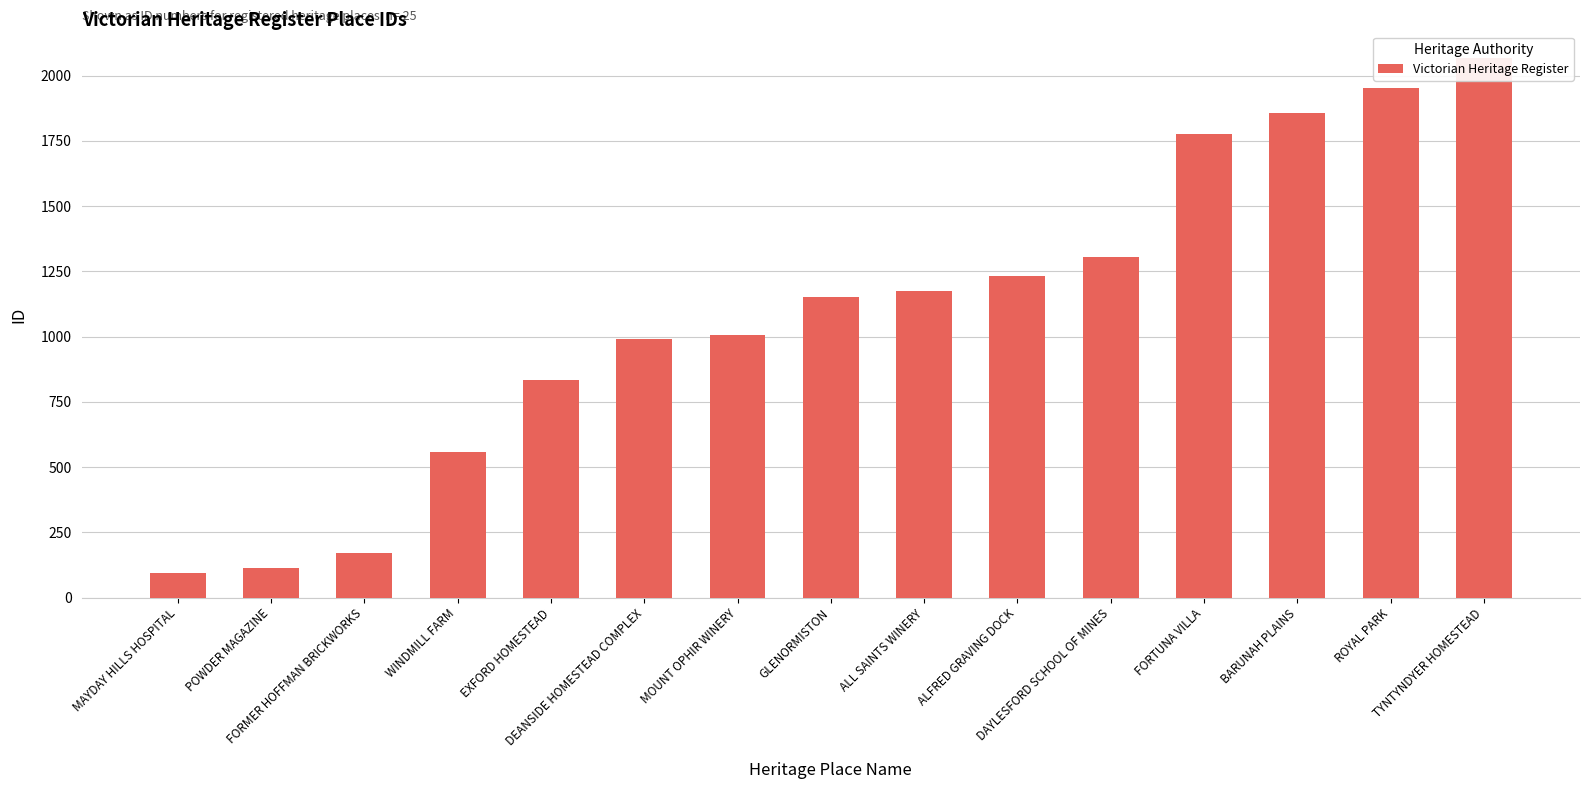

Where does the data first go above 1150?

ALL SAINTS WINERY